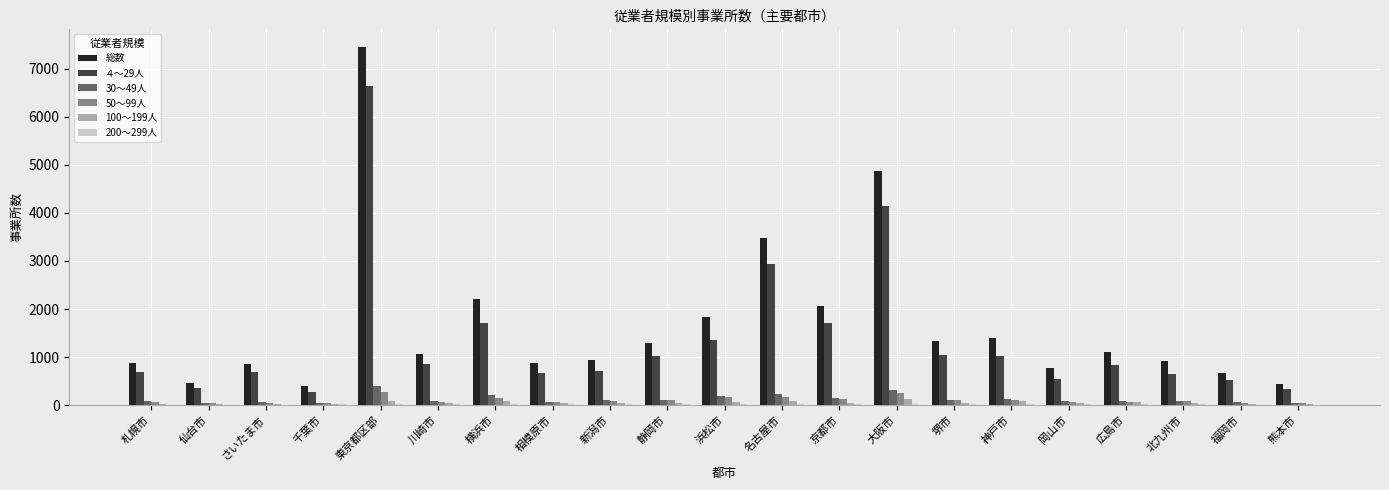

Which series changed the most between 東京都区部 and 相模原市?

総数